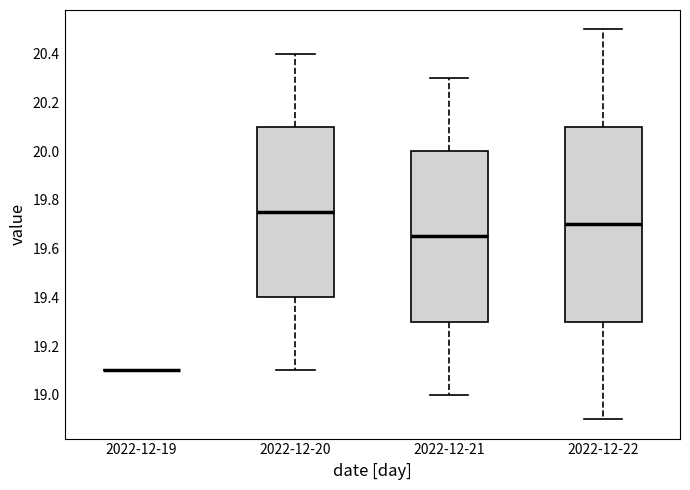

Where does the median line of the box for 2022-12-20 sit on the y-axis? The values are not printed on the chart, so give them approximately, as read against the axis.

19.76